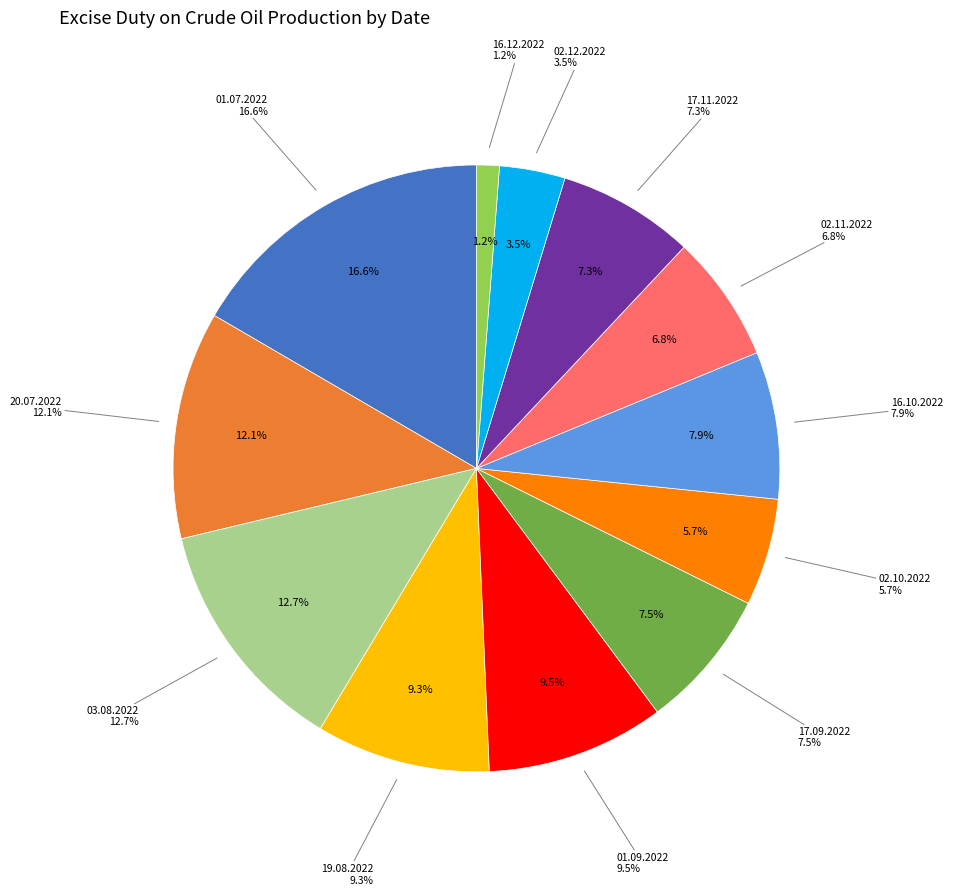

Rank the categories by value from highest to lowest.

01.07.2022, 03.08.2022, 20.07.2022, 01.09.2022, 19.08.2022, 16.10.2022, 17.09.2022, 17.11.2022, 02.11.2022, 02.10.2022, 02.12.2022, 16.12.2022